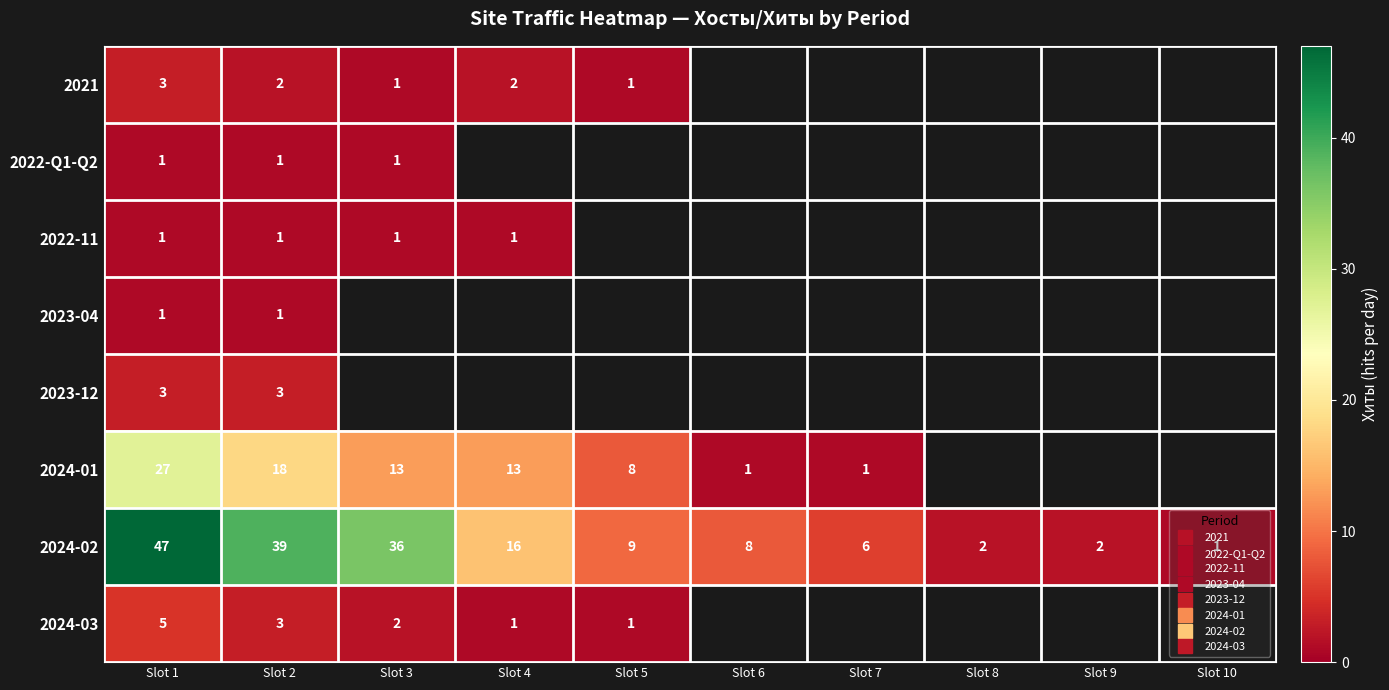

Which series has the widest spread of values?

2024-02